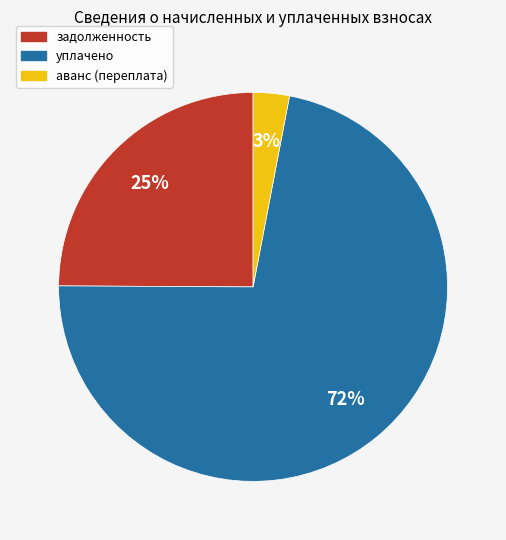

Does any single category account for the majority?

Yes